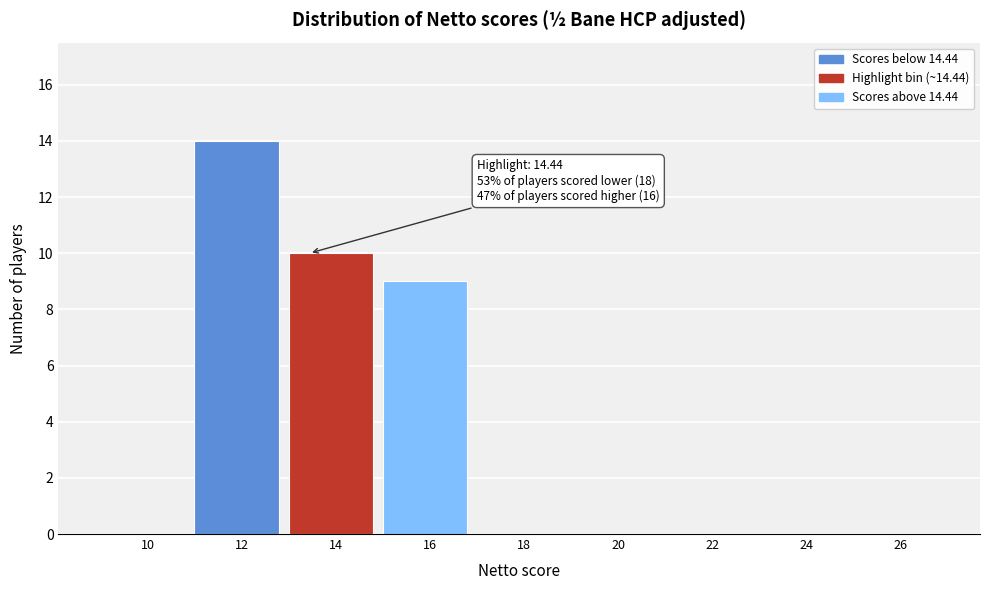

Reading left to right, transcribe all the data shown in this chart.

10=0	12=14	14=10	16=9	18=0	20=0	22=0	24=0	26=0